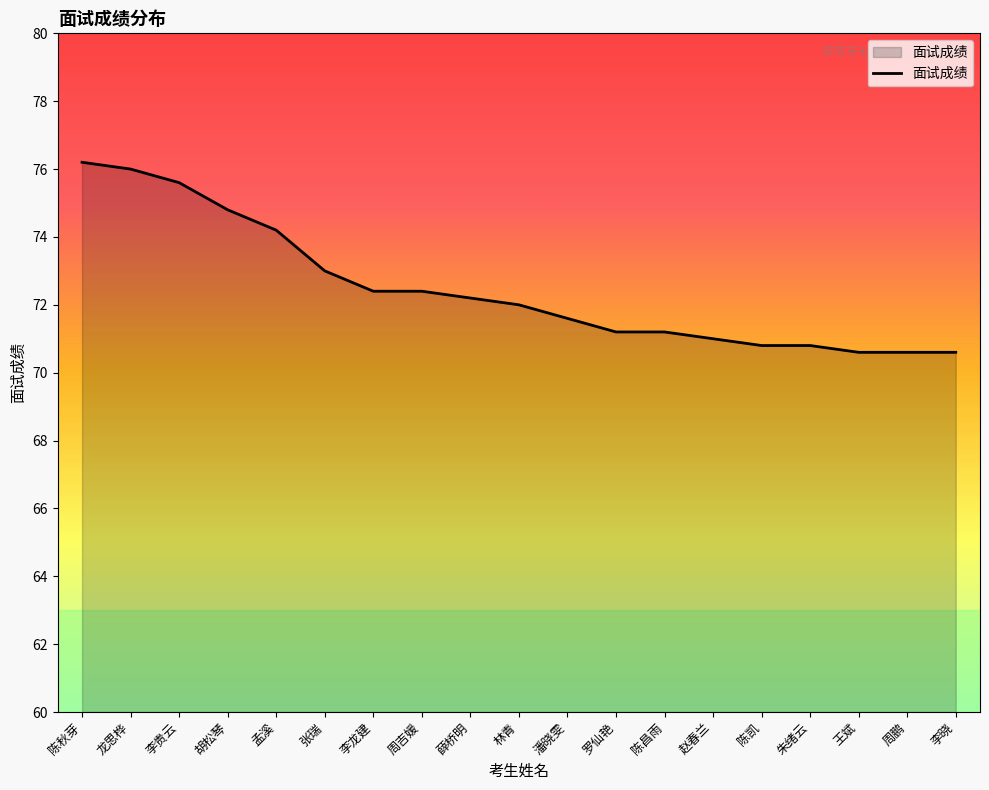

What is the maximum value shown in the chart?

76.2